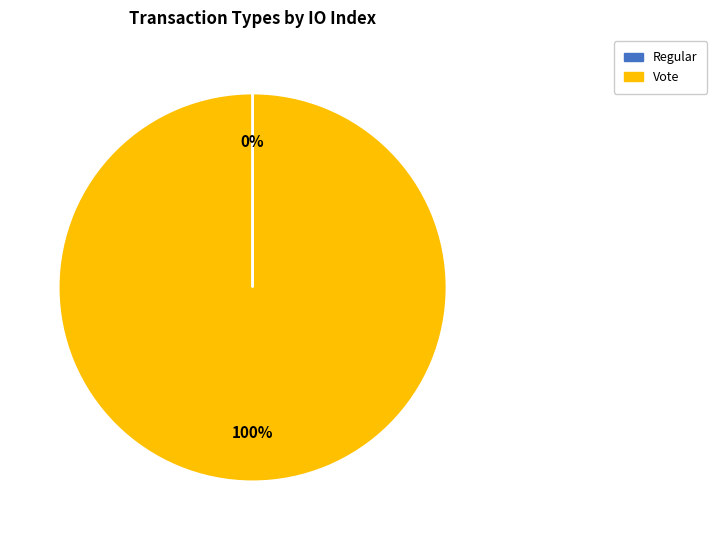

To the nearest percent, what percentage of the pie is Vote?

100%